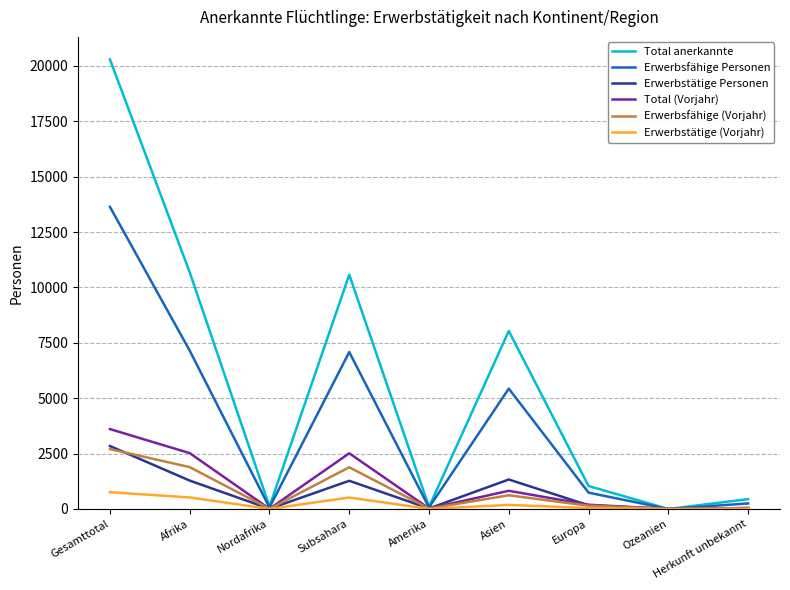

The Total anerkannte series shows 8032 at Asien. True or false?

True